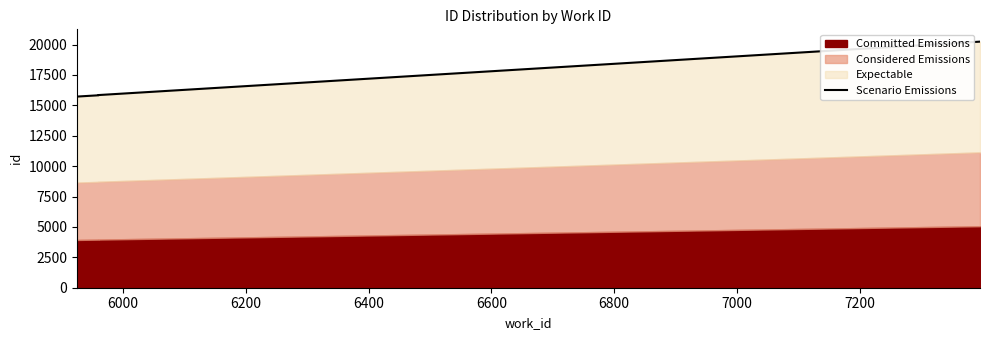

The value at 5800 is 3634. True or false?

False